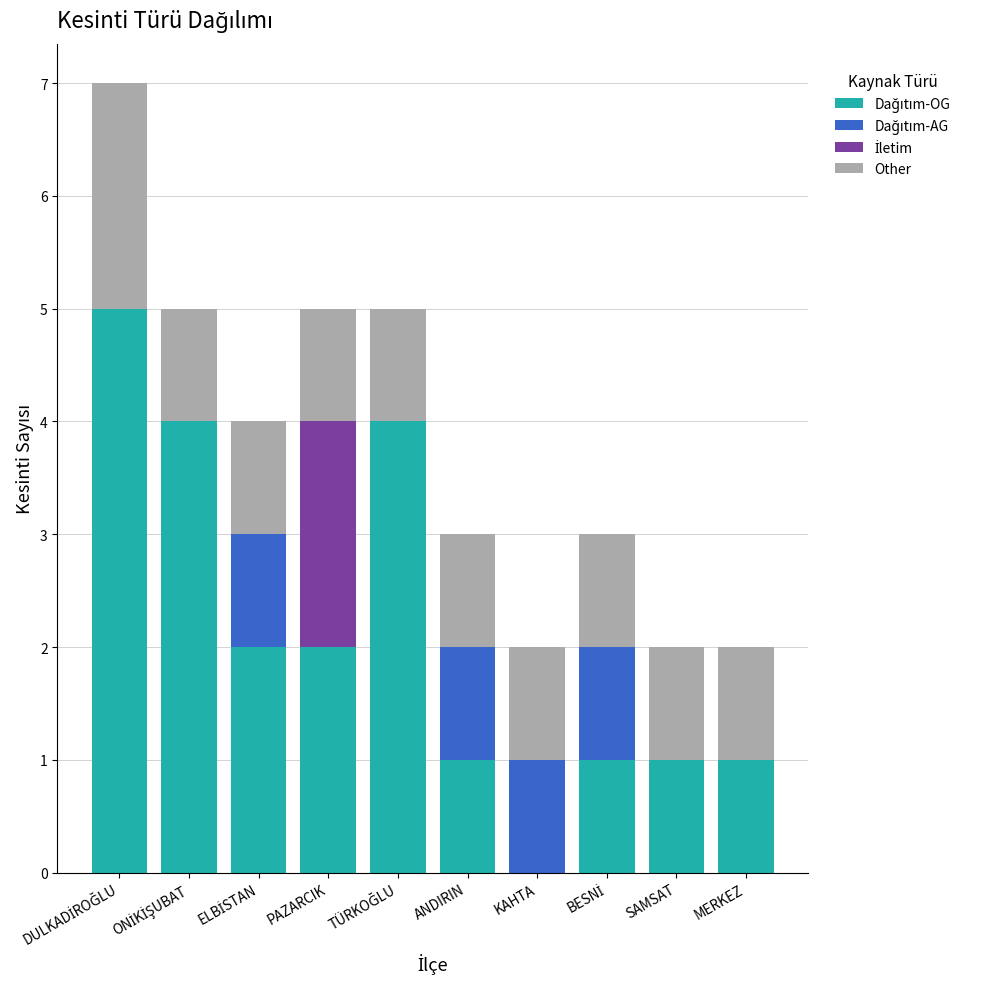

Does the chart contain stacked bars?

Yes